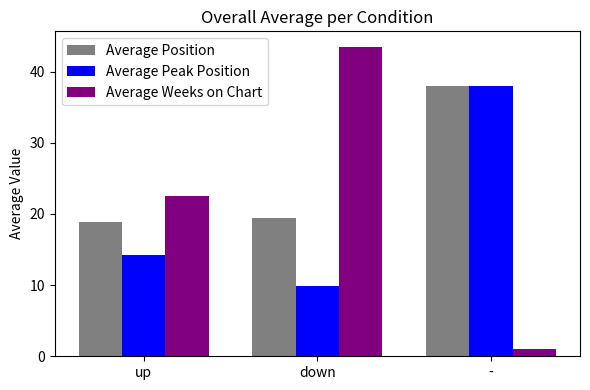

Reading left to right, extract all data points from this chart.

Average Position: 18.8	19.4	38.0
Average Peak Position: 14.2	9.9	38.0
Average Weeks on Chart: 22.5	43.5	1.0